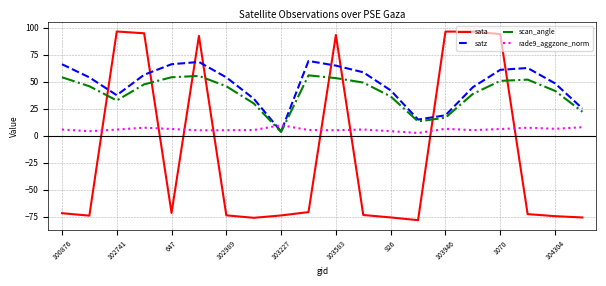

Which series has the largest total across all categories?

satz